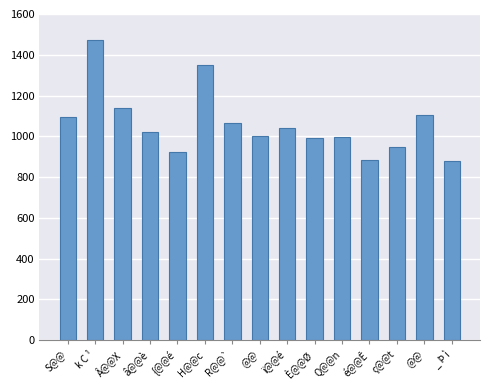

Count the number of data series in this chart.

1